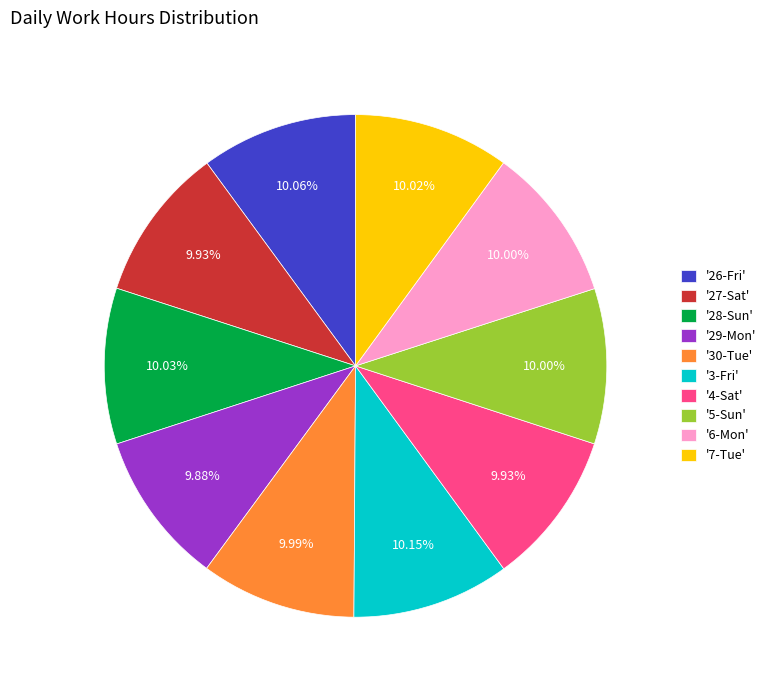

Approximately how many times larger is the value at '30-Tue' compared to '4-Sat'?

1.0